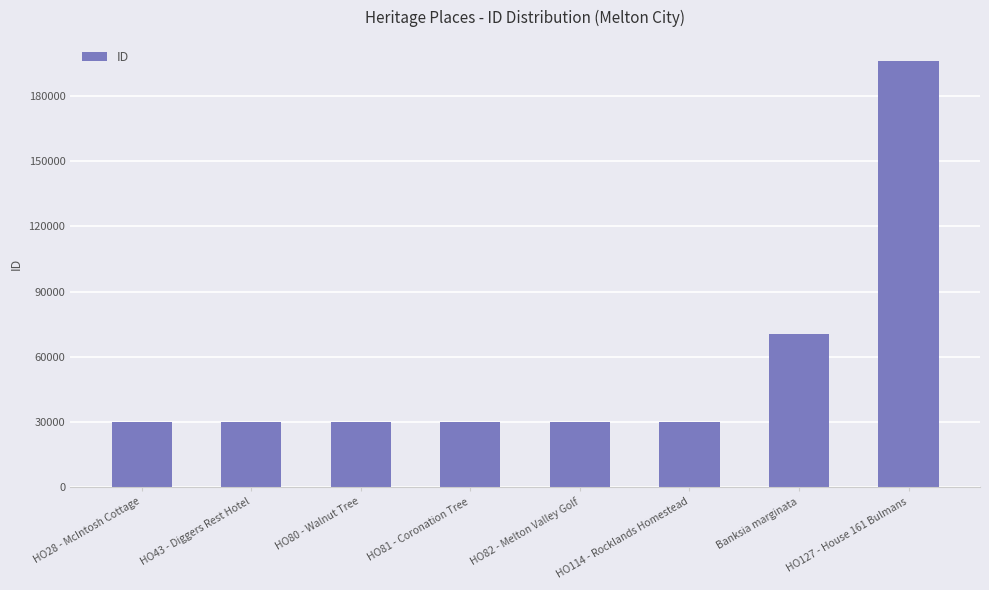

The chart shows a value of 40311 at HO114 - Rocklands Homestead. True or false?

False